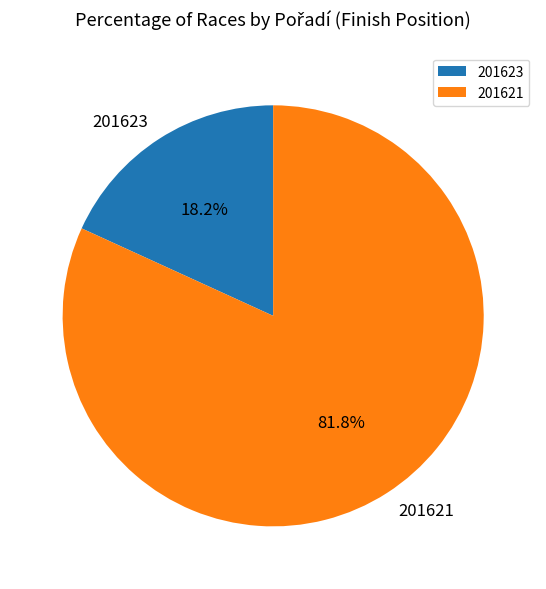

What is the ratio of the value at 201623 to the value at 201621?

0.2